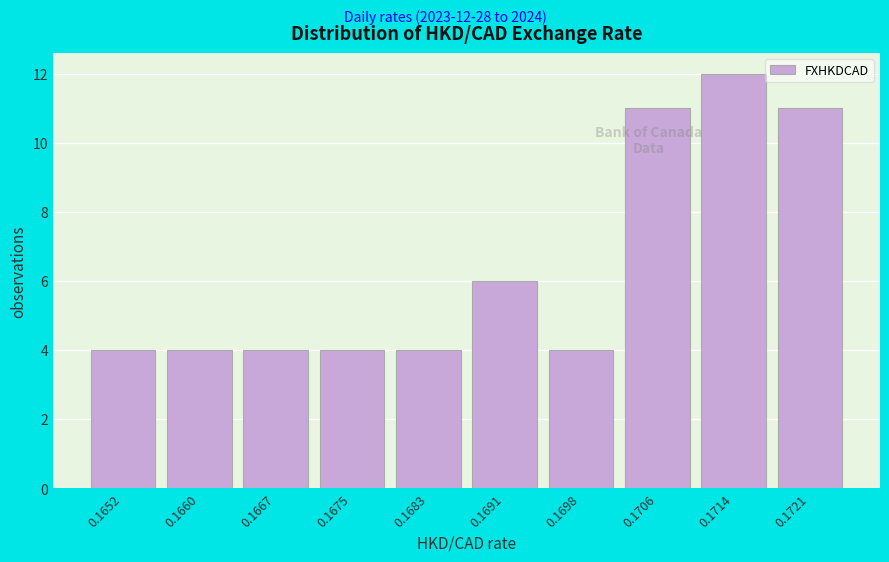

Reading left to right, extract all data points from this chart.

0.1652=4	0.1660=4	0.1667=4	0.1675=4	0.1683=4	0.1691=6	0.1698=4	0.1706=11	0.1714=12	0.1721=11